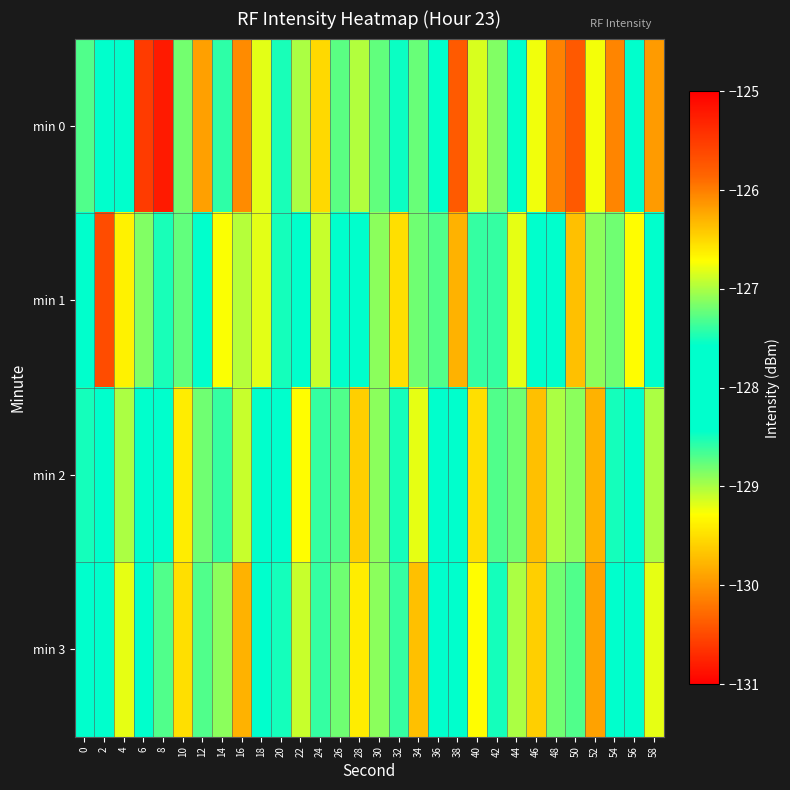

At which category is the sum across all series the highest?

8